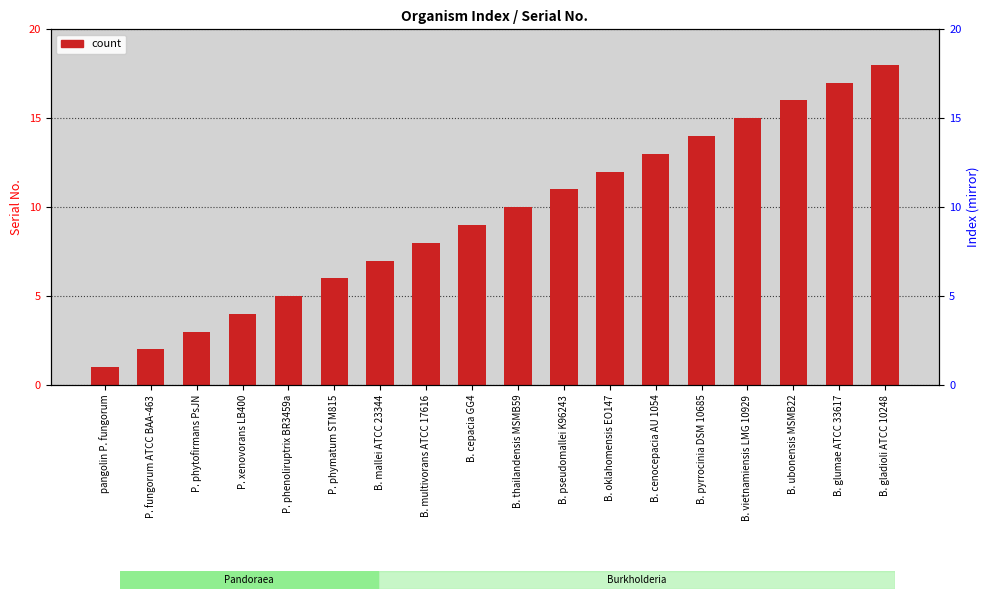

How many values are below 10?

9